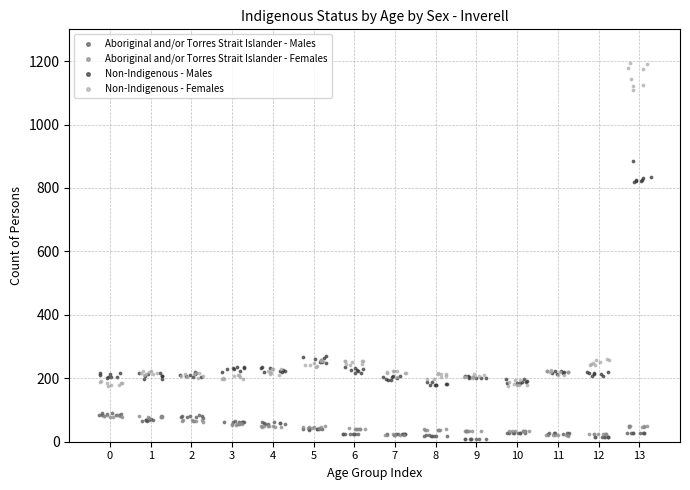

Which series reaches the maximum Y coordinate?

Non-Indigenous - Females